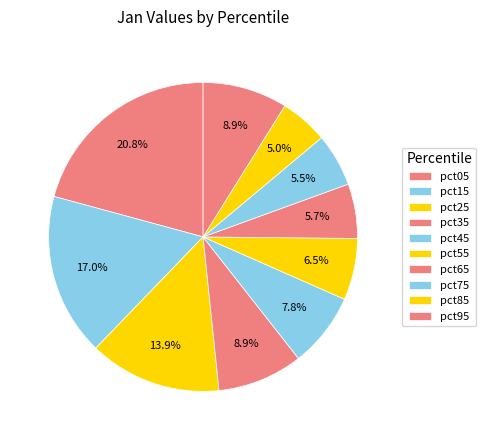

How much of the chart is everything except pct35?

91.1%